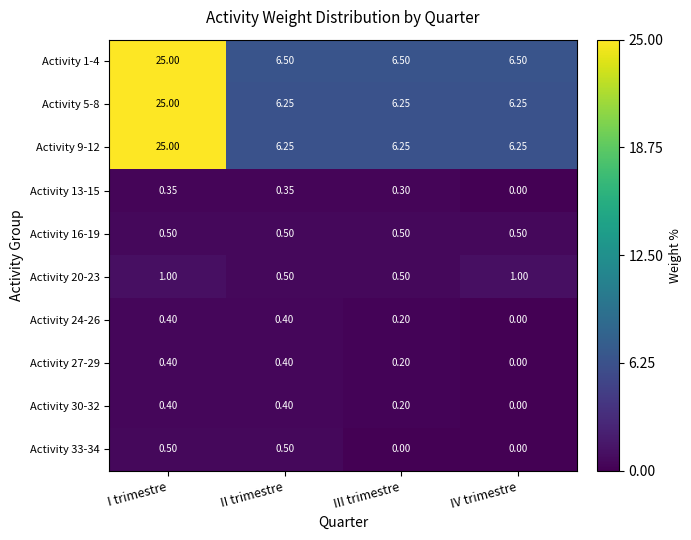

Where is Activity 30-32 nearest to the value 0?

IV trimestre